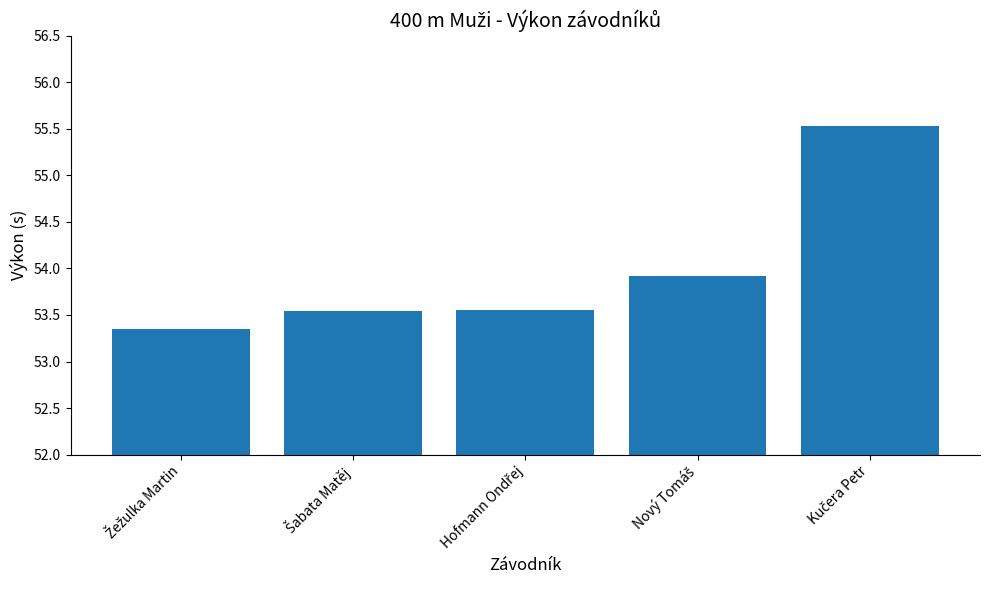

What is the maximum value shown in the chart?

55.5